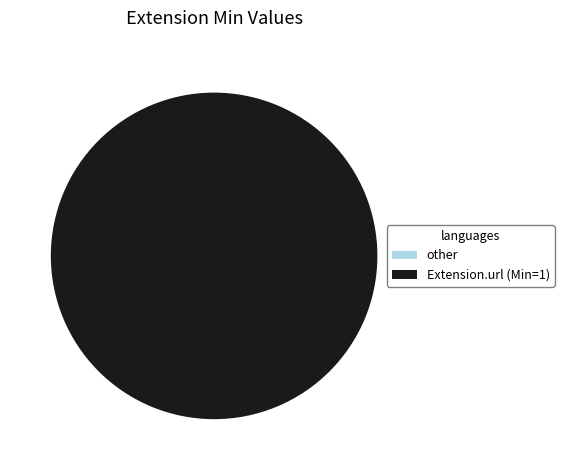

Is it true that Extension.id is 1% of the pie?

False